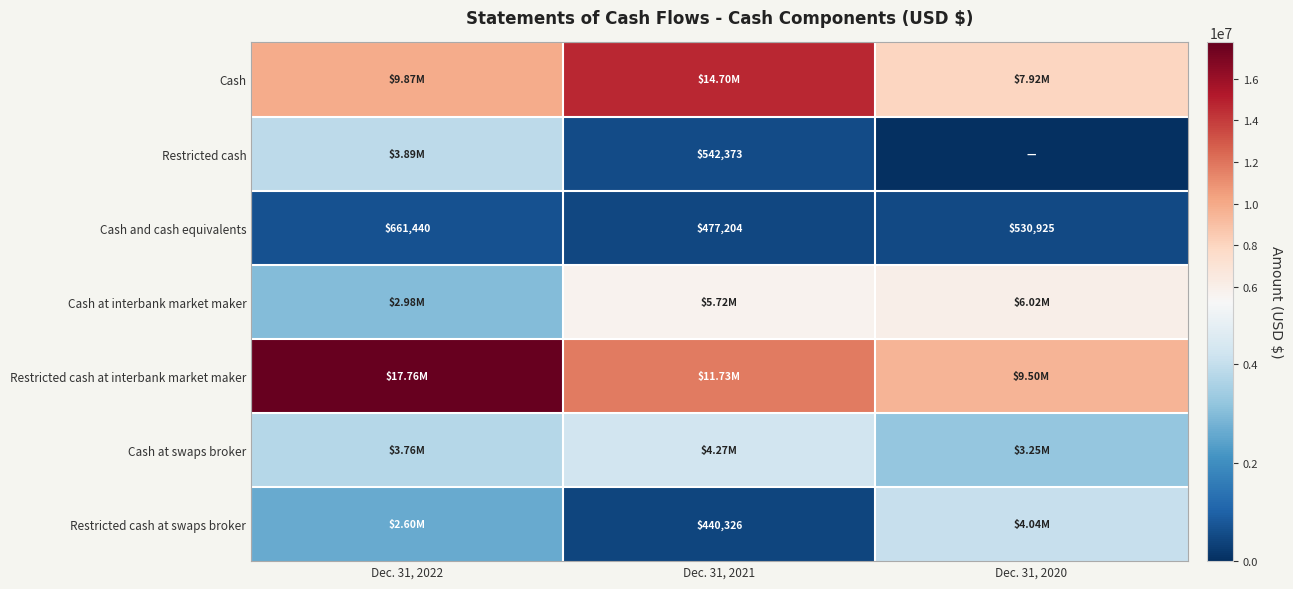

What is the difference between the Cash and cash equivalents values at Dec. 31, 2022 and Dec. 31, 2020?

130515